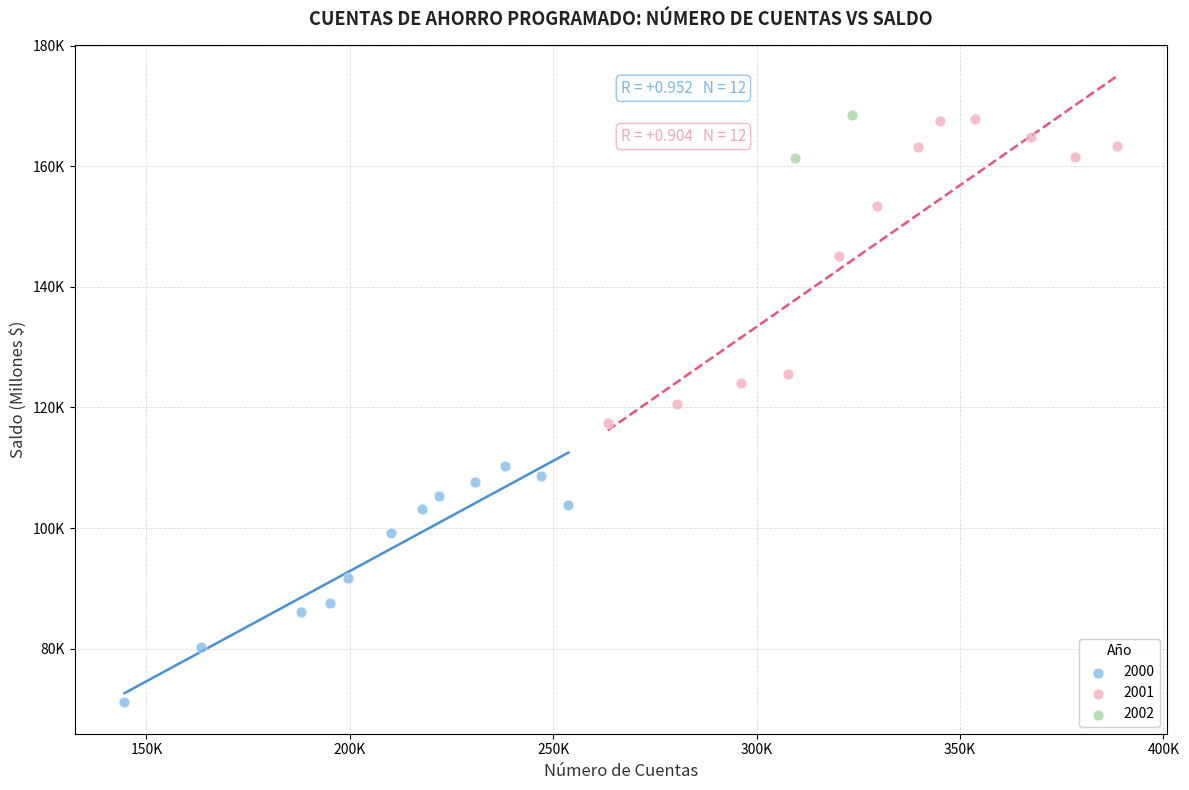

What are all the series names shown in the legend?

2000, 2001, 2002